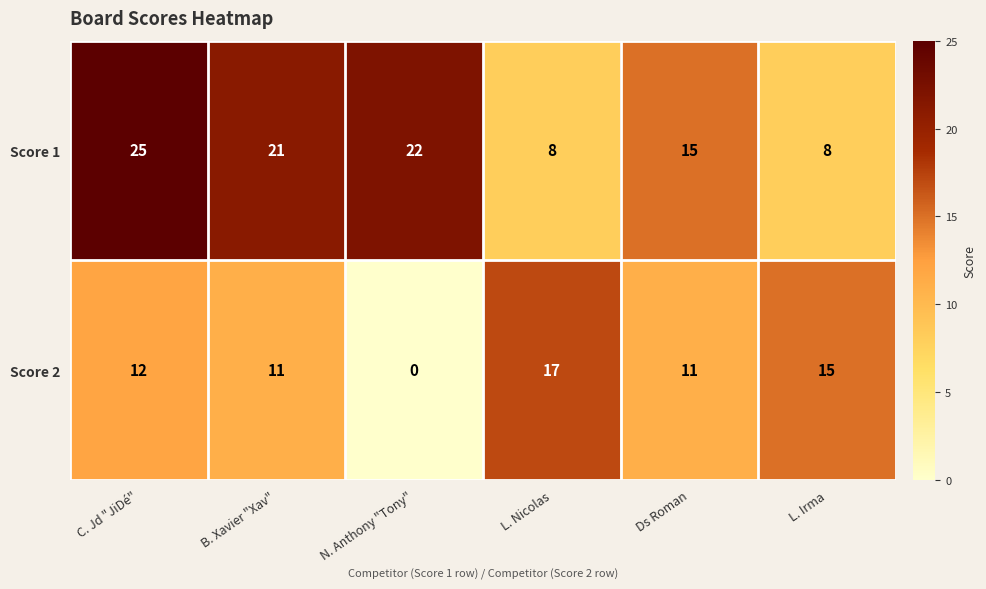

Rank the series by their maximum value, from lowest to highest.

Score 2, Score 1